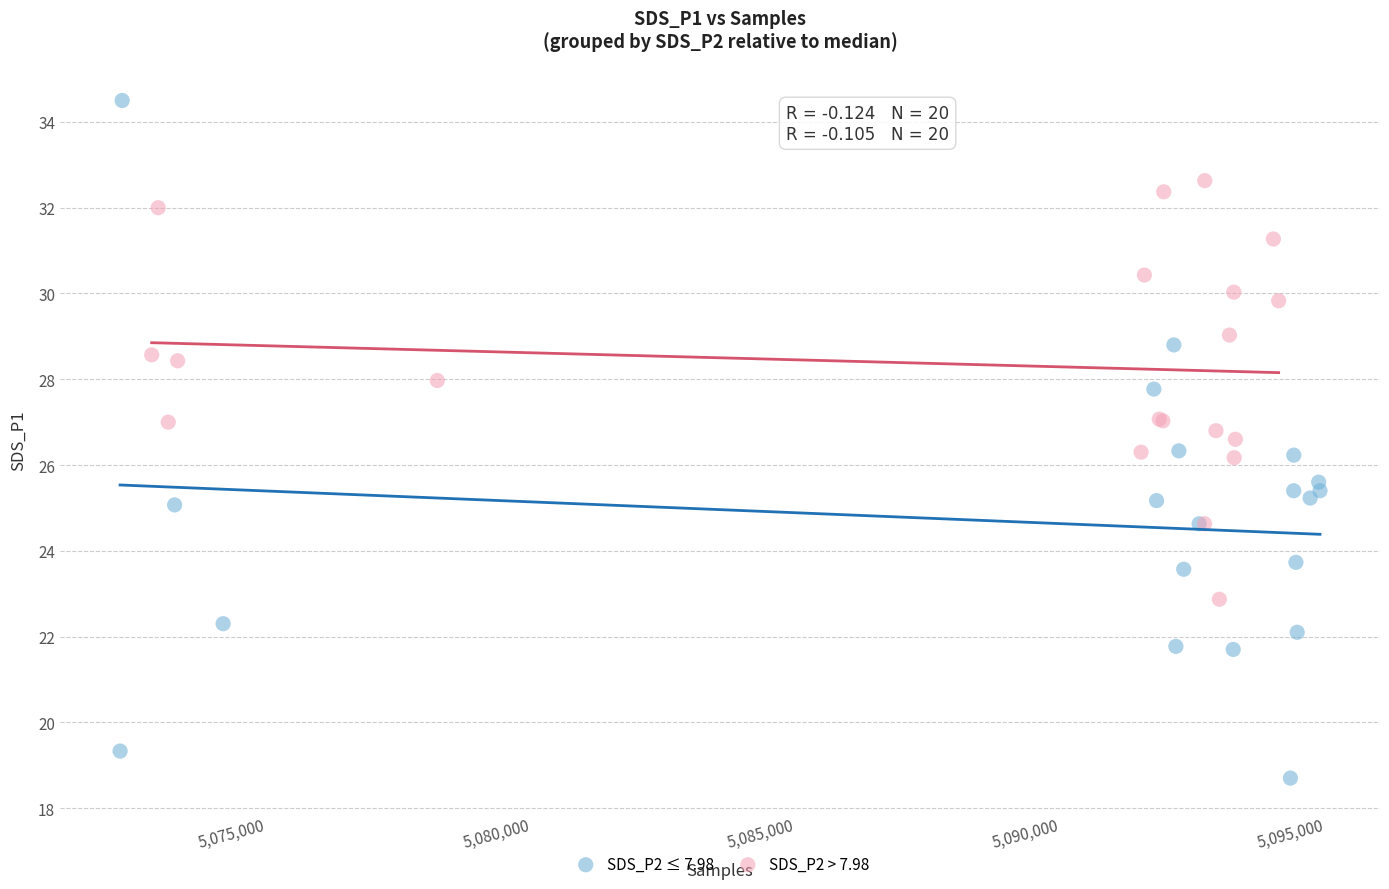

What are all the series names shown in the legend?

SDS_P2 ≤ 7.98, SDS_P2 > 7.98